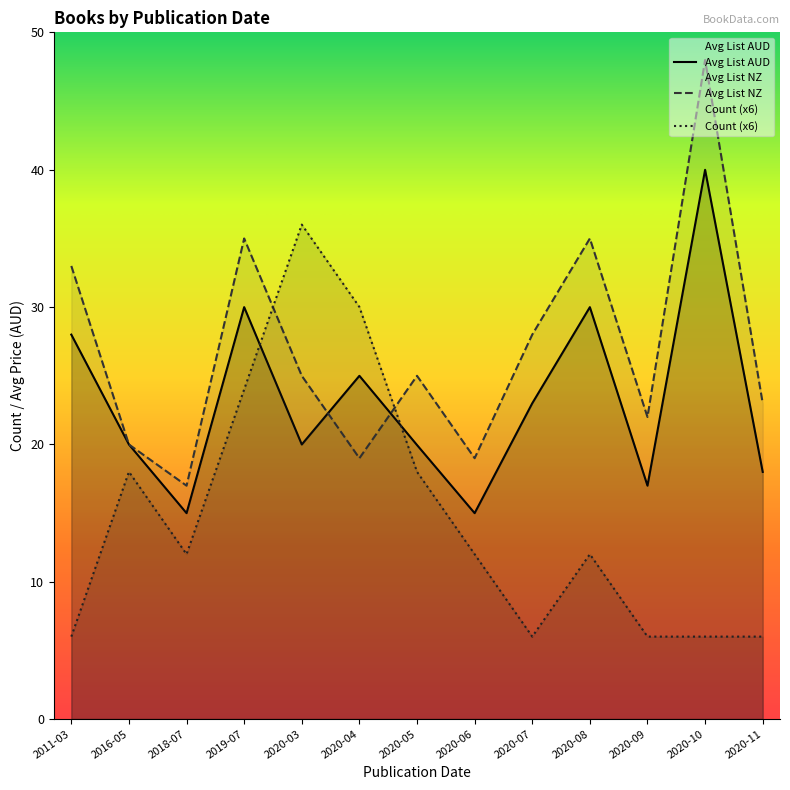

Reading right to left, extract all data points from this chart.

Count: 6.0	6.0	6.0	12.0	6.0	12.0	18.0	30.0	36.0	24.0	12.0	18.0	6.0
Avg List AUD: 18.0	40.0	17.0	30.0	23.0	15.0	19.9	25.0	20.0	30.0	15.0	20.0	28.0
Avg List NZ: 23.0	48.0	22.0	35.0	28.0	19.0	25.0	19.0	25.0	35.0	17.0	20.0	33.0